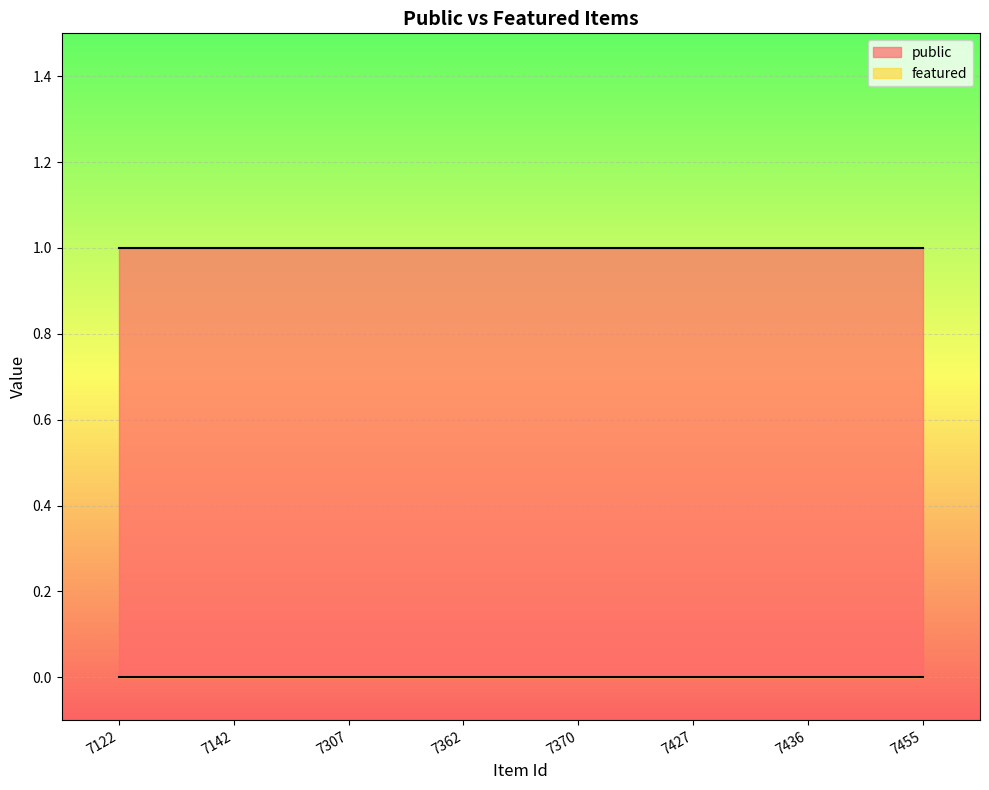

At how many categories does at least one series exceed 0?

8